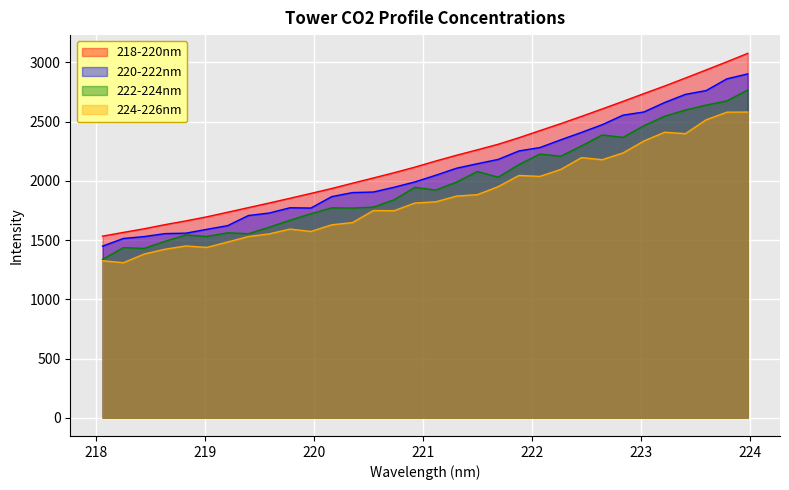

Between 221.6902 and 218.2508, which is larger?

221.6902